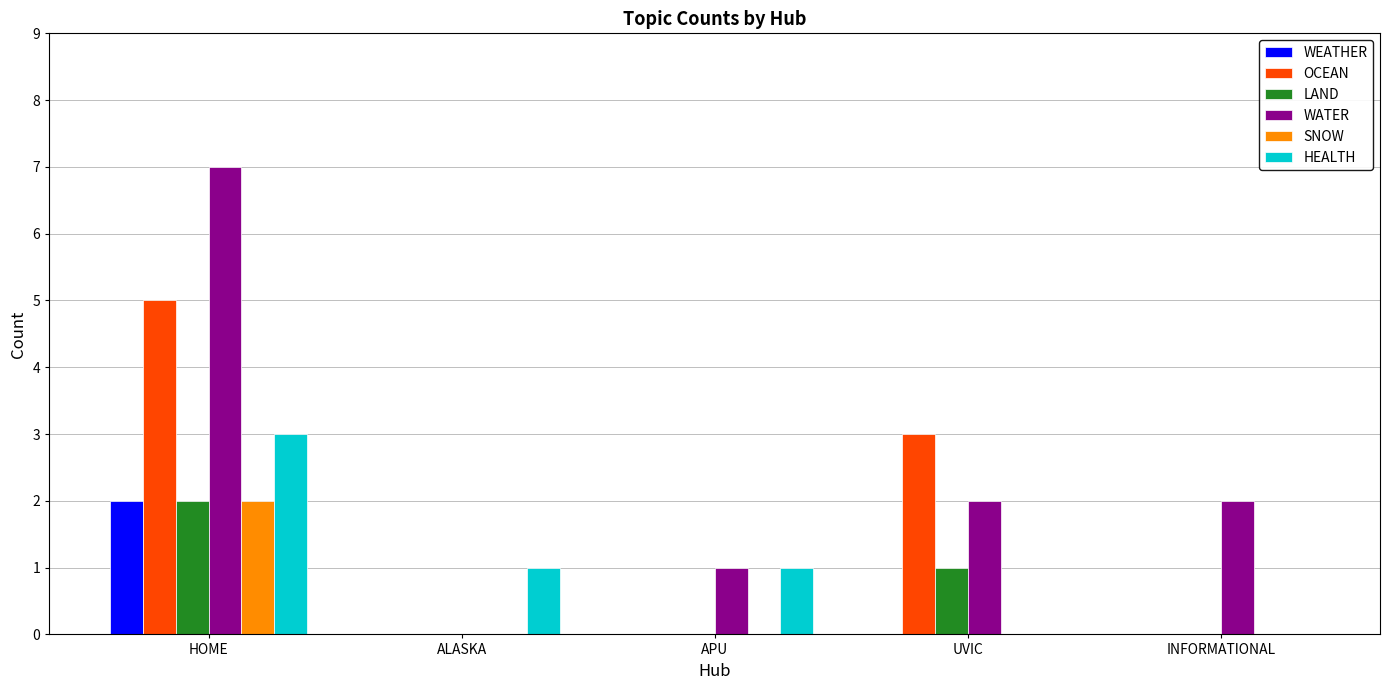

How many distinct data groups are displayed?

6